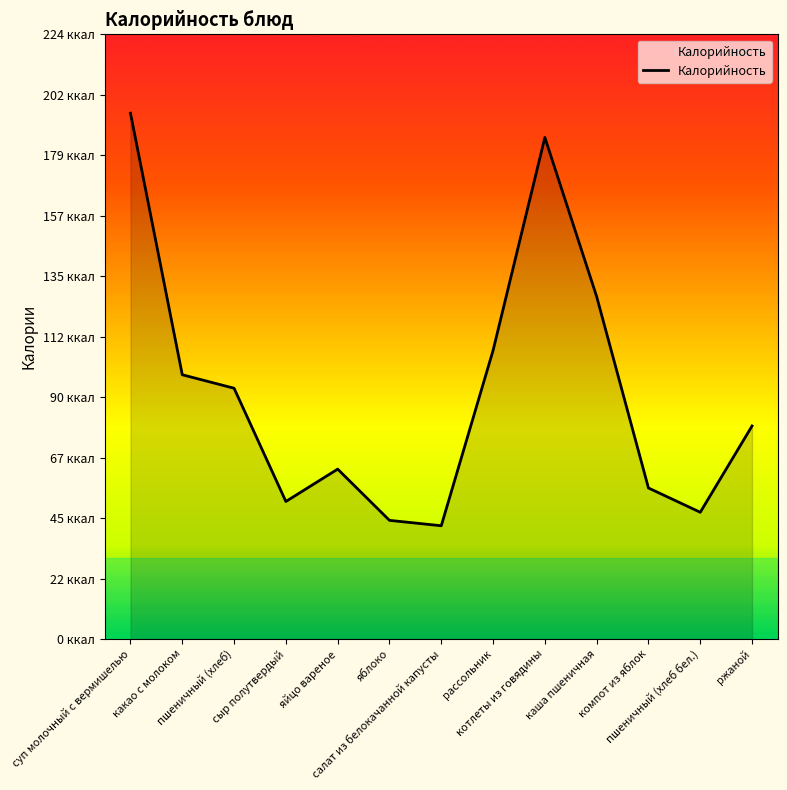

Does the chart display data point markers on the line(s)?

No